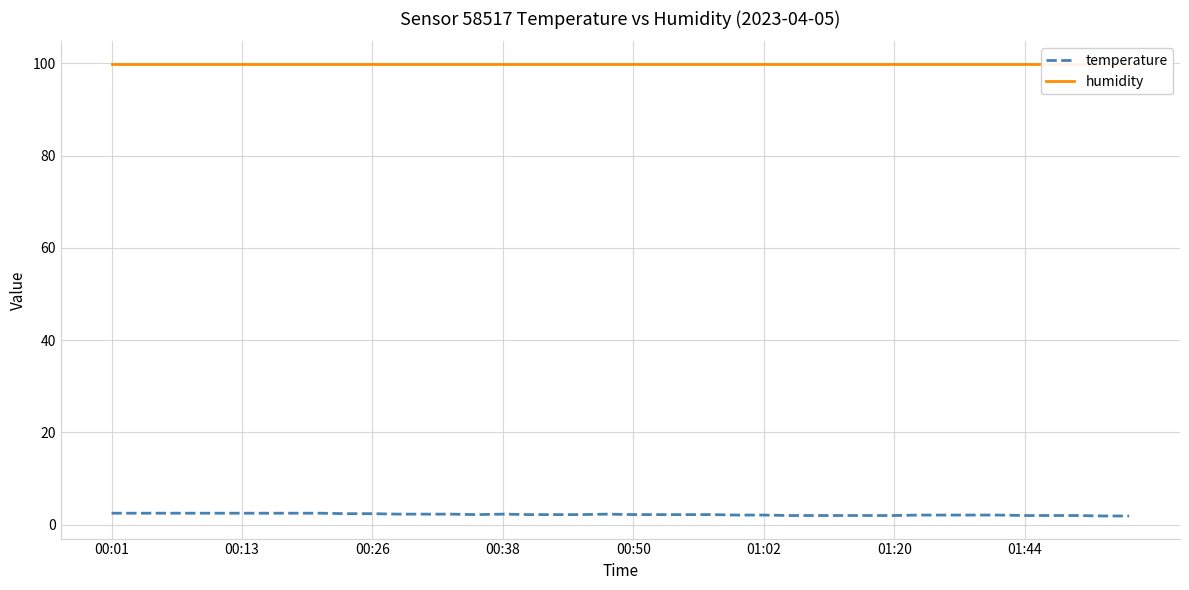

What is the highest value of the temperature series?

2.5